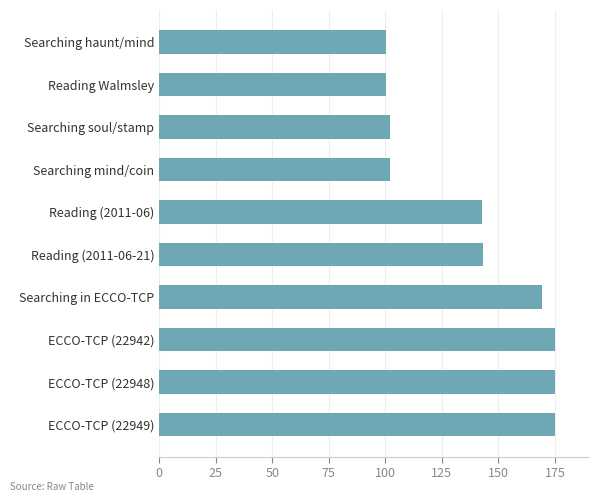

What value does the data have at Reading Walmsley?

100.5